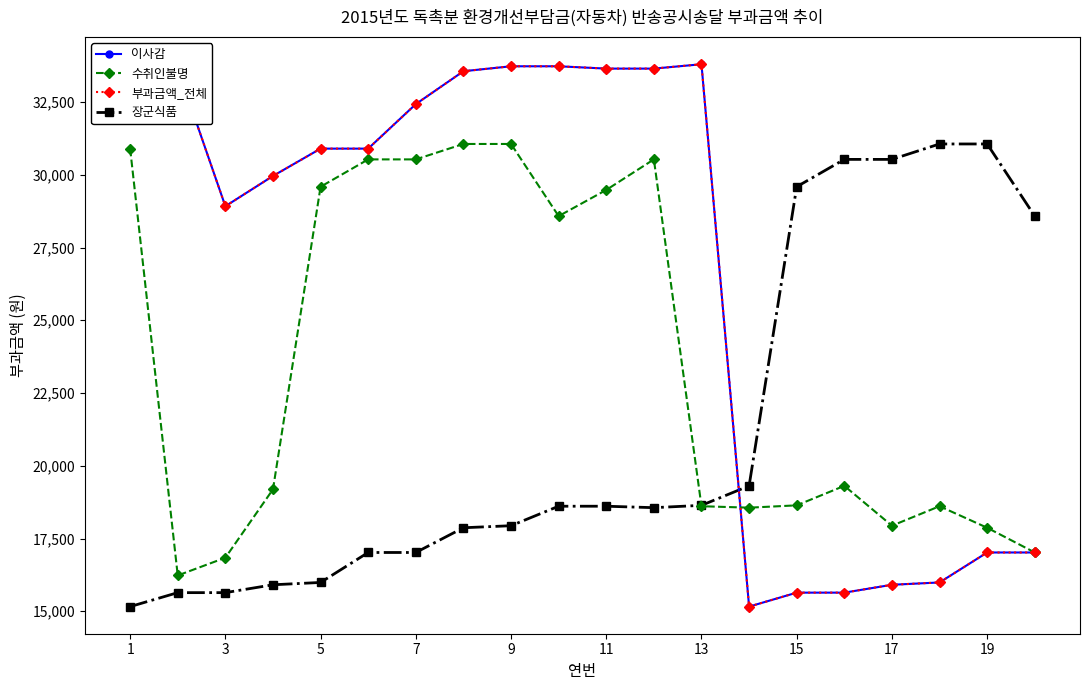

How many values in the 장군식품 series exceed 18610?

8